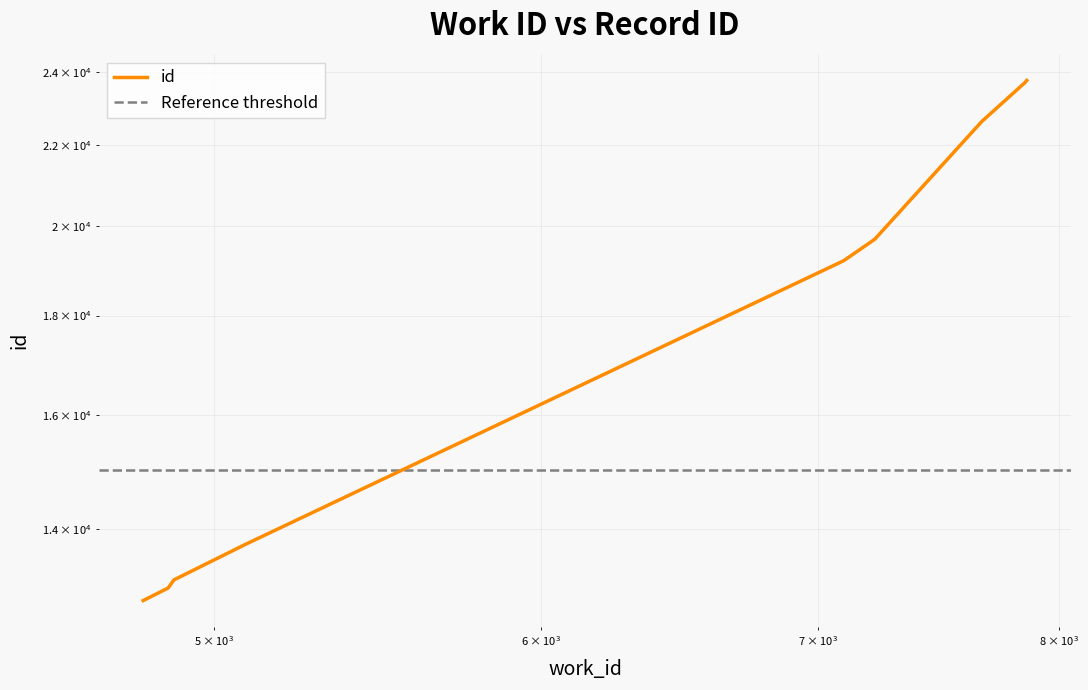

Approximately how many times larger is the value at 7860 compared to 7665?

1.0